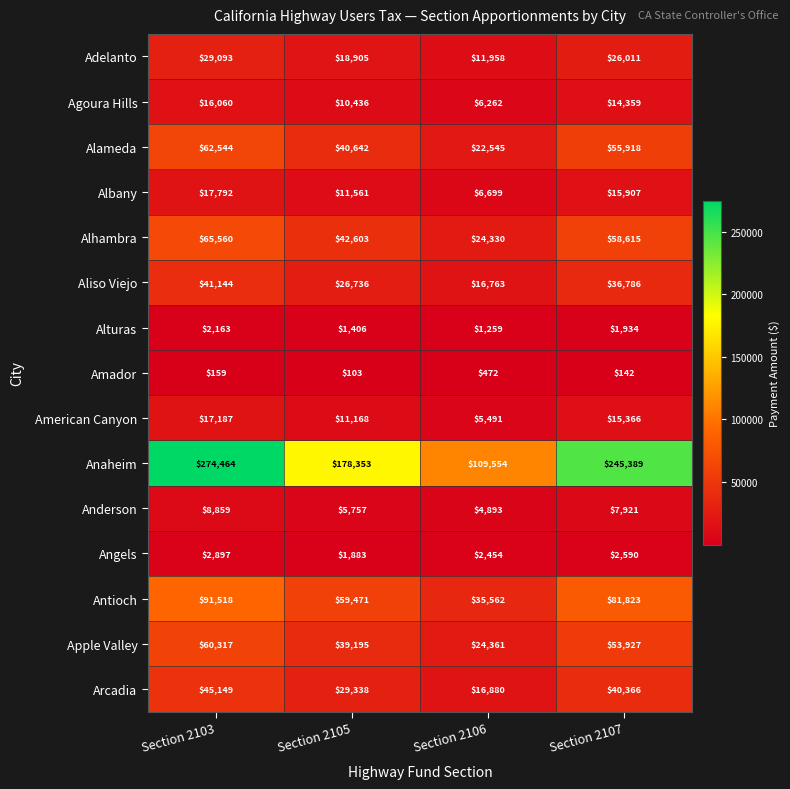

What is the sum of all Agoura Hills values?

47117